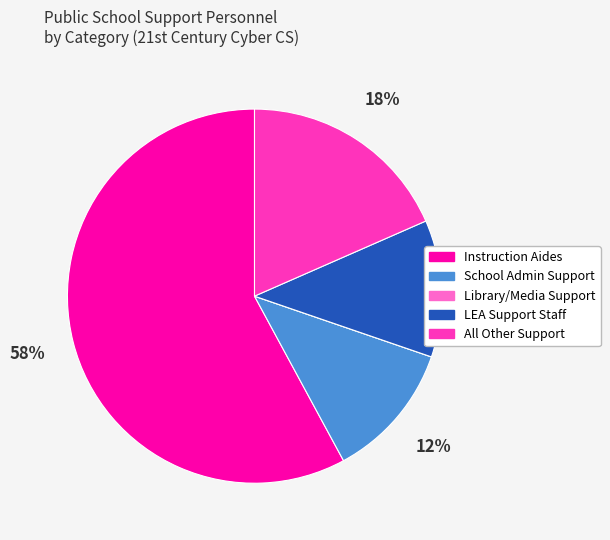

Do School Admin Support and All Other Support together represent more than half of the pie?

No